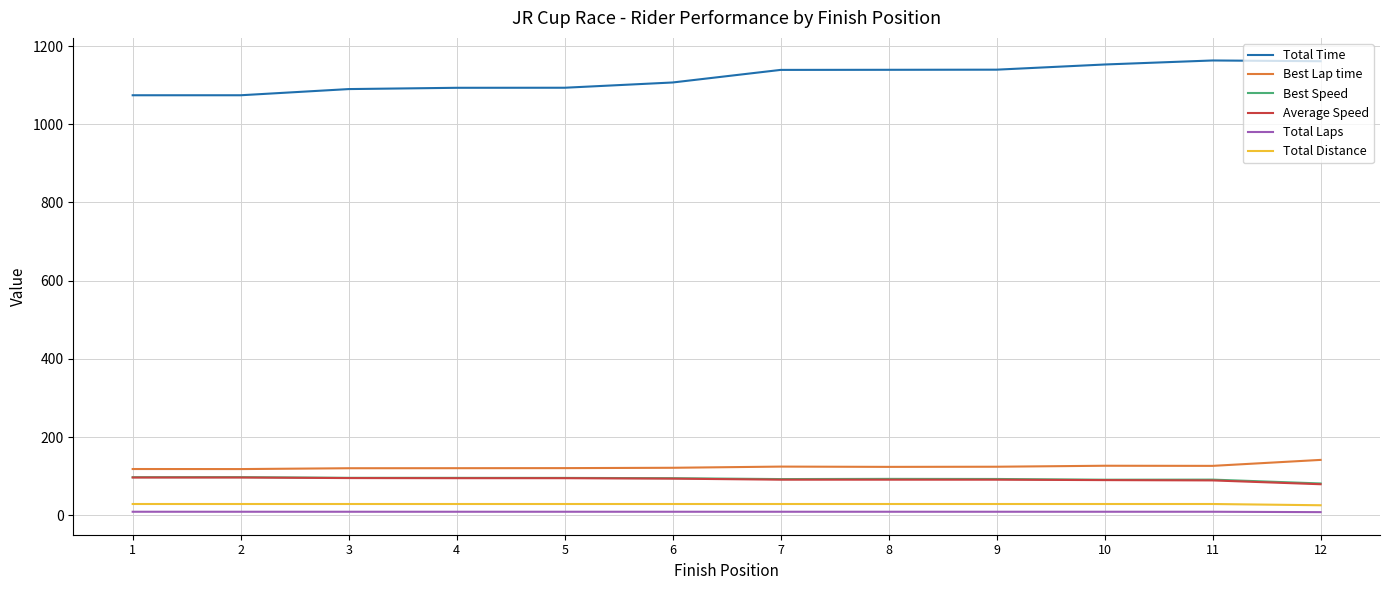

What is the highest value of the Best Speed series?

97.5